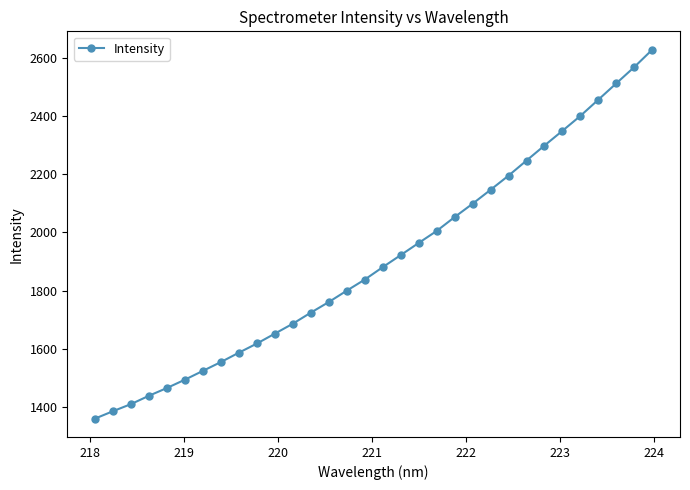

Does the chart display data point markers on the line(s)?

Yes